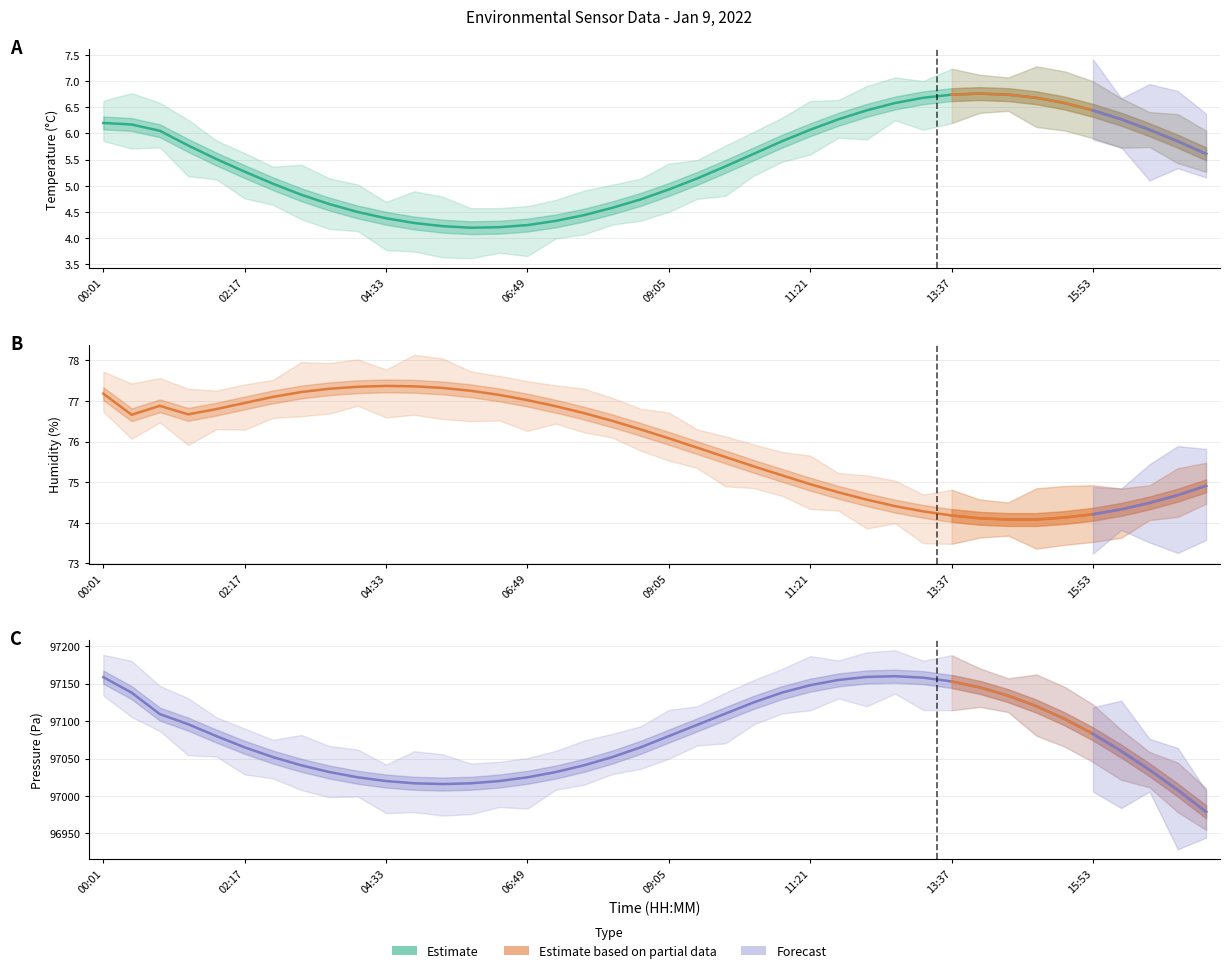

Which series has the largest total across all categories?

BME280_pressure_scaled